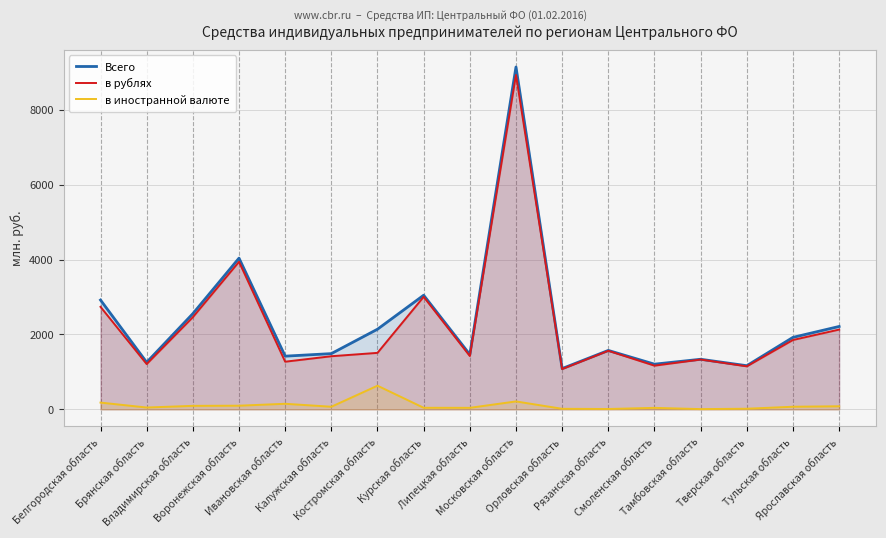

Does the chart have visible grid lines?

Yes